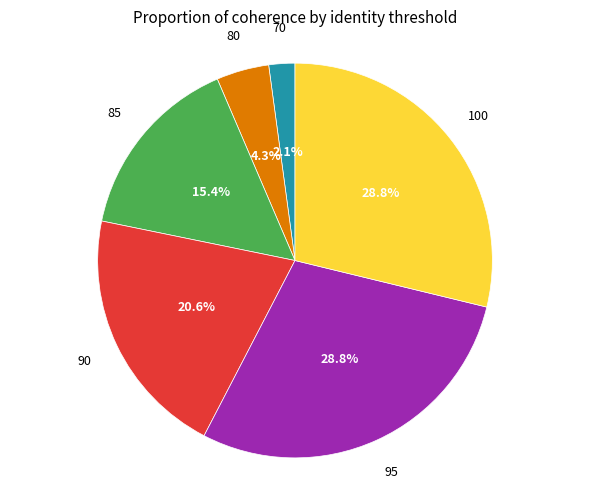

Is there any slice that represents more than half of the pie?

No